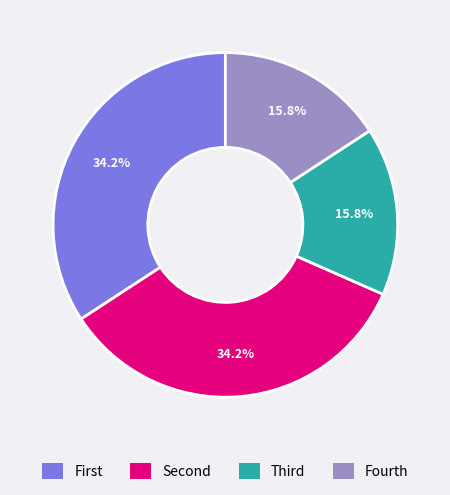

Is there any slice that represents more than half of the pie?

No